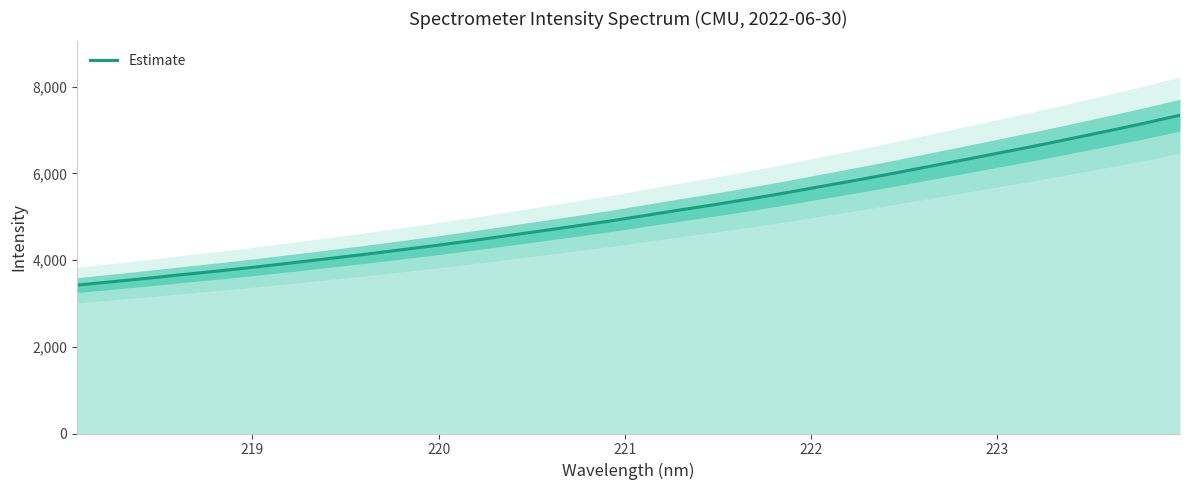

How many data points does each series have?

32